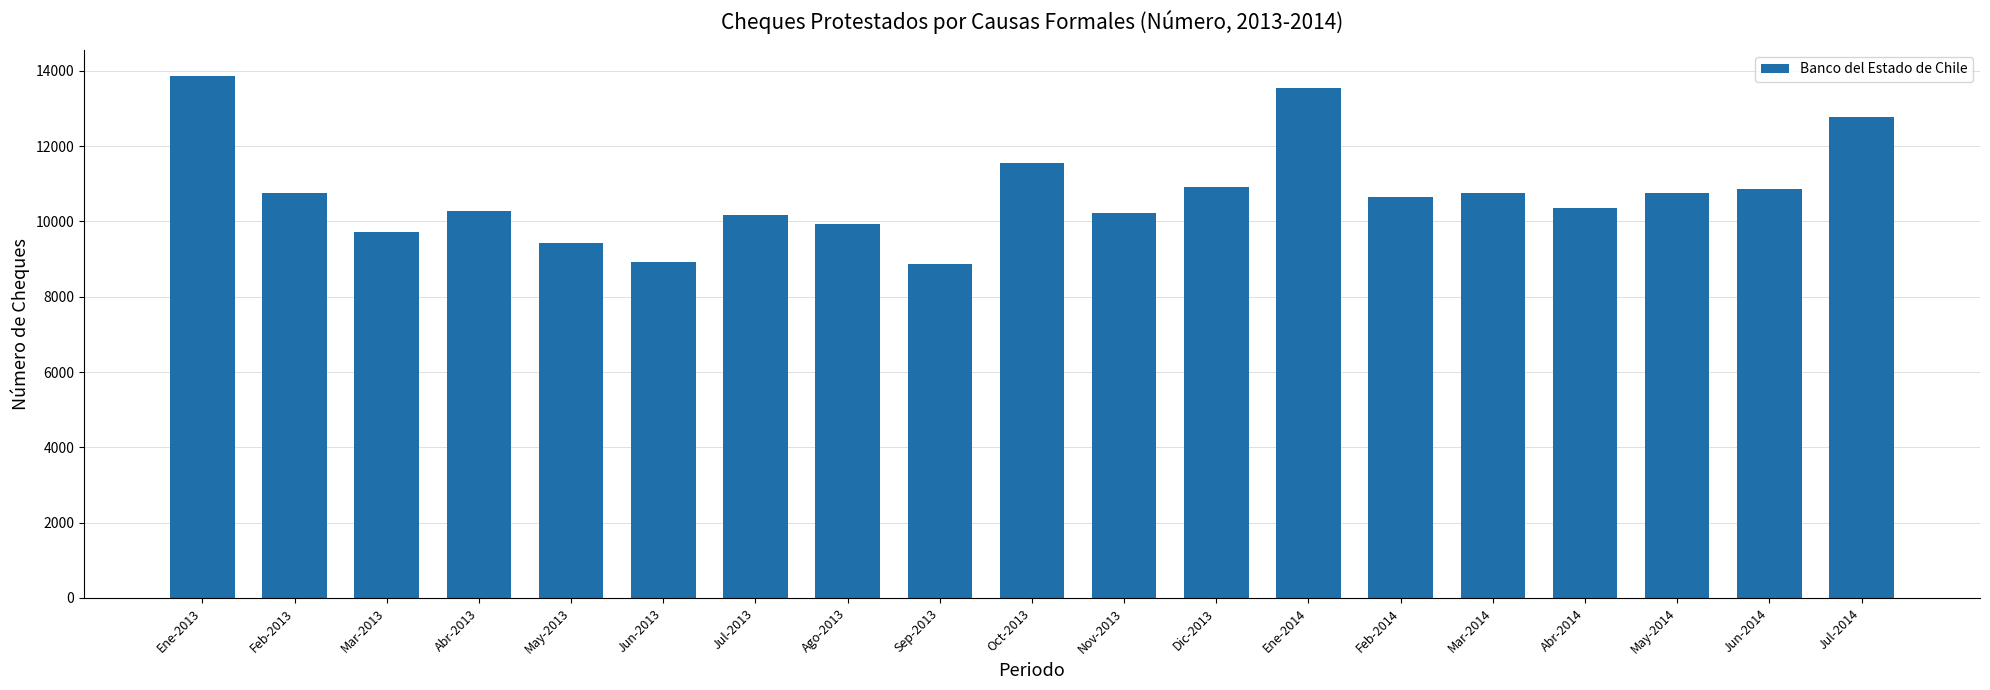

Is it true that the value at Jul-2014 is 12773?

True